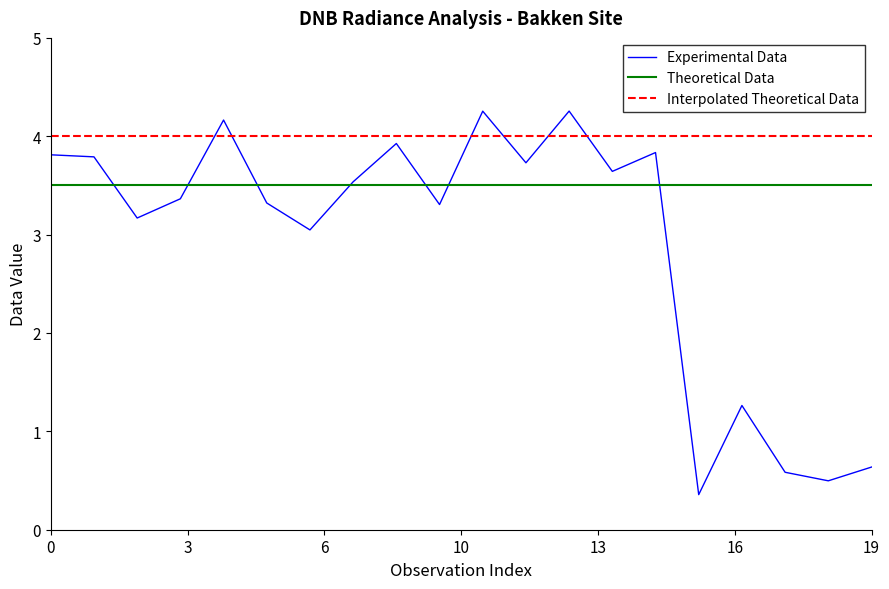

Count the number of data series in this chart.

3